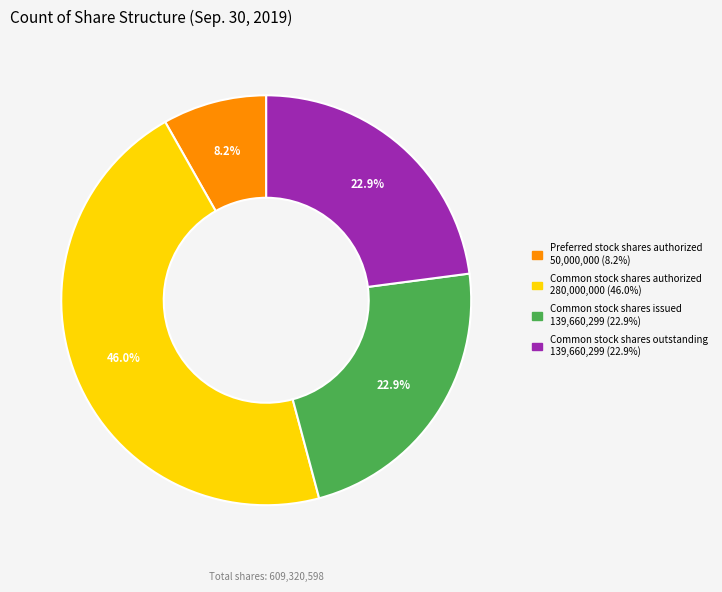

Is Common stock shares outstanding the majority of the pie?

No